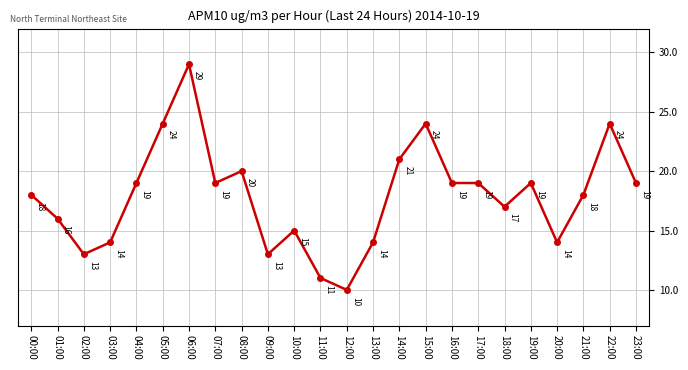

Rank the categories by value from highest to lowest.

06:00, 05:00, 15:00, 22:00, 14:00, 08:00, 04:00, 07:00, 16:00, 17:00, 19:00, 23:00, 00:00, 21:00, 18:00, 01:00, 10:00, 03:00, 13:00, 20:00, 02:00, 09:00, 11:00, 12:00